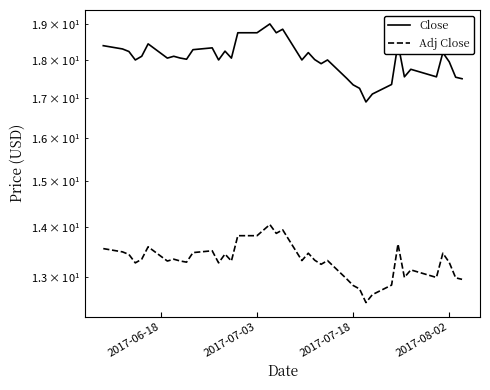

True or false: Adj Close and Close intersect in this chart.

False